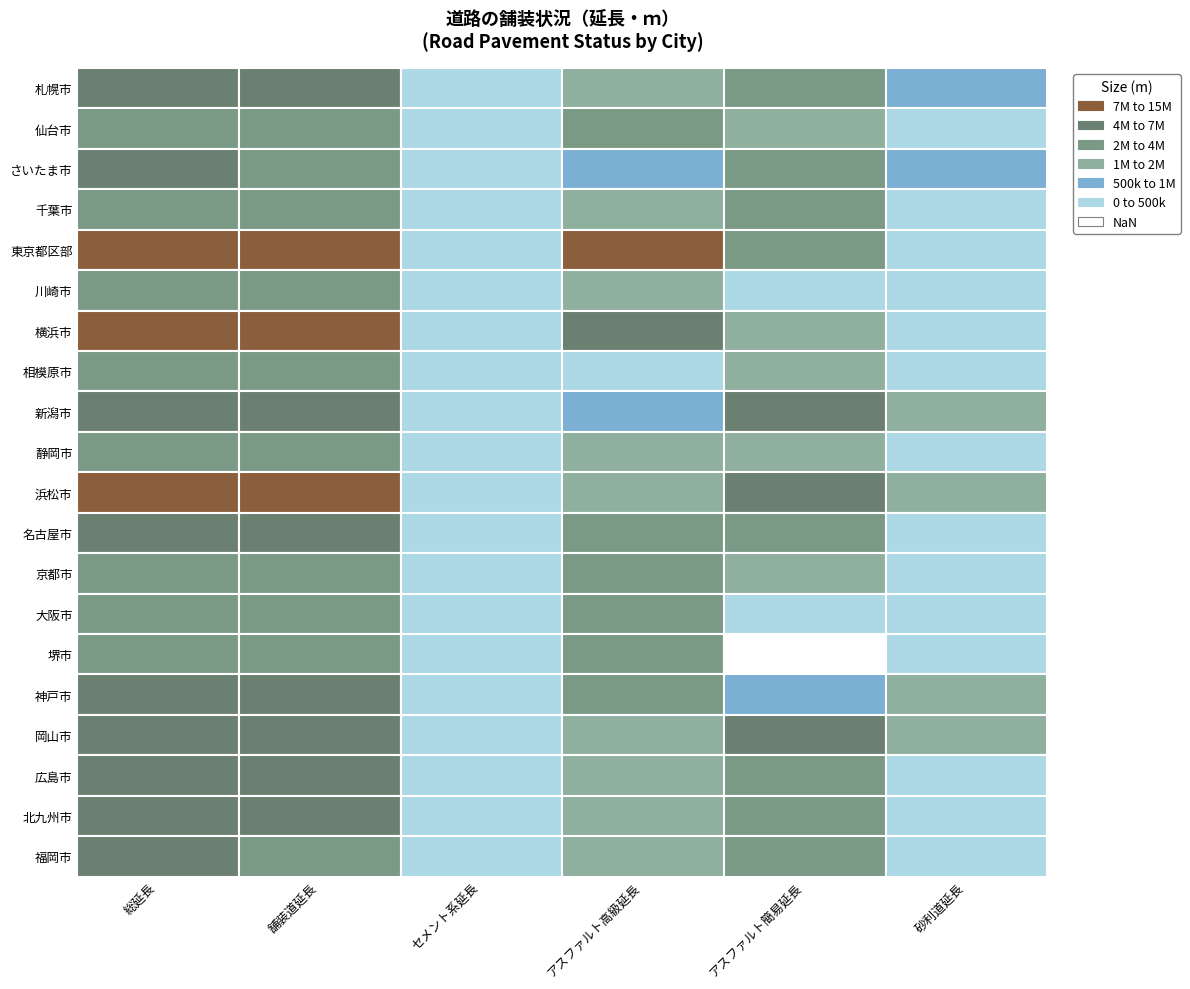

Which series has the widest spread of values?

東京都区部